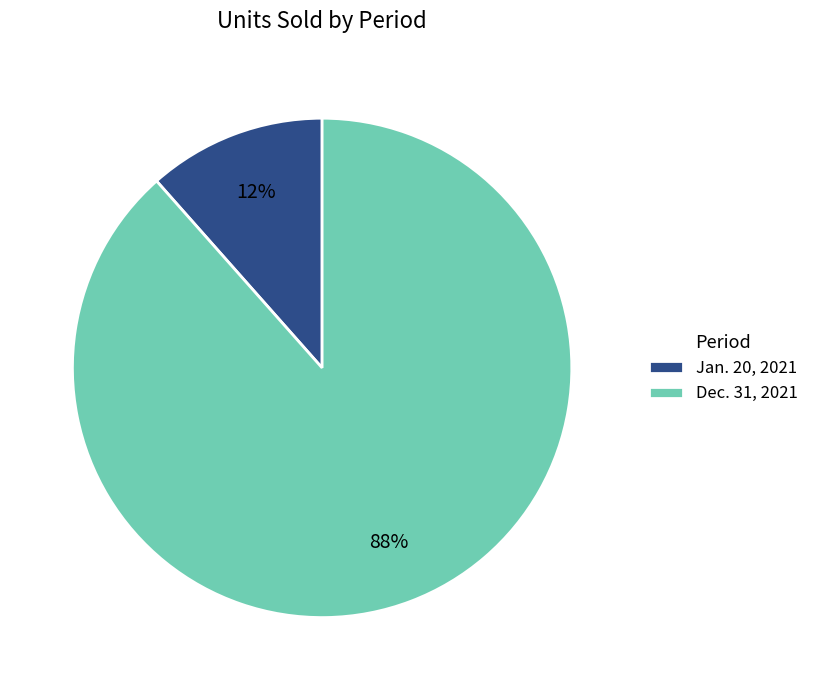

Is the sum of Jan. 20, 2021 and Dec. 31, 2021 greater than half?

Yes